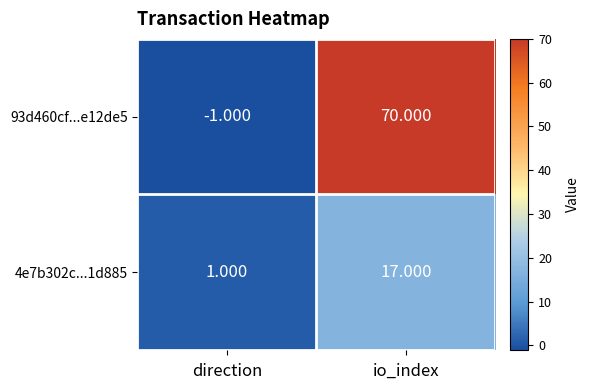

Is the value of 4e7b302c...1d885 at direction greater than the value of 93d460cf...e12de5 at io_index?

No